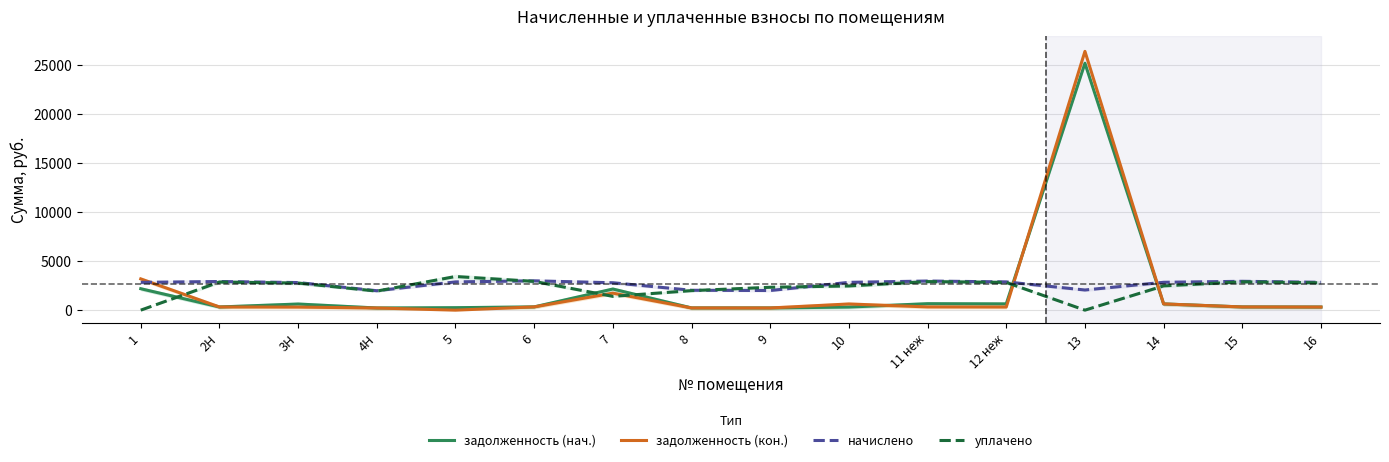

Which label corresponds to the smallest value in the chart?

5